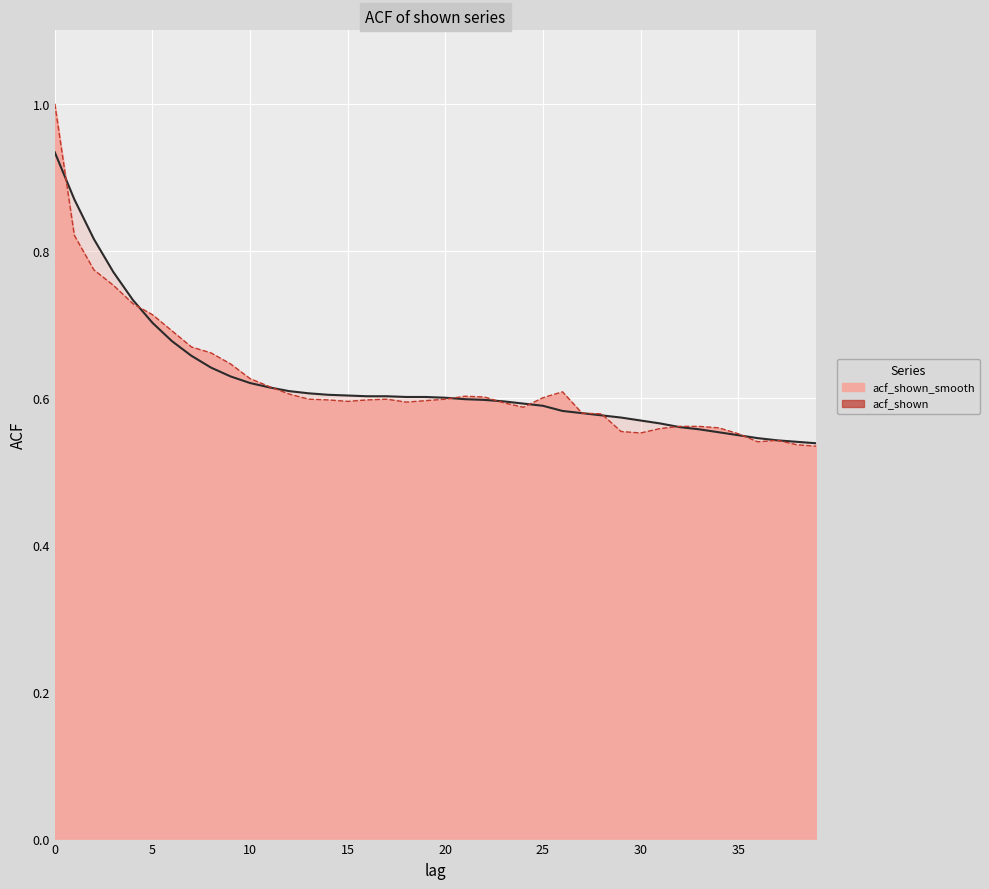

Where is acf_shown_smooth nearest to the value 0?

39